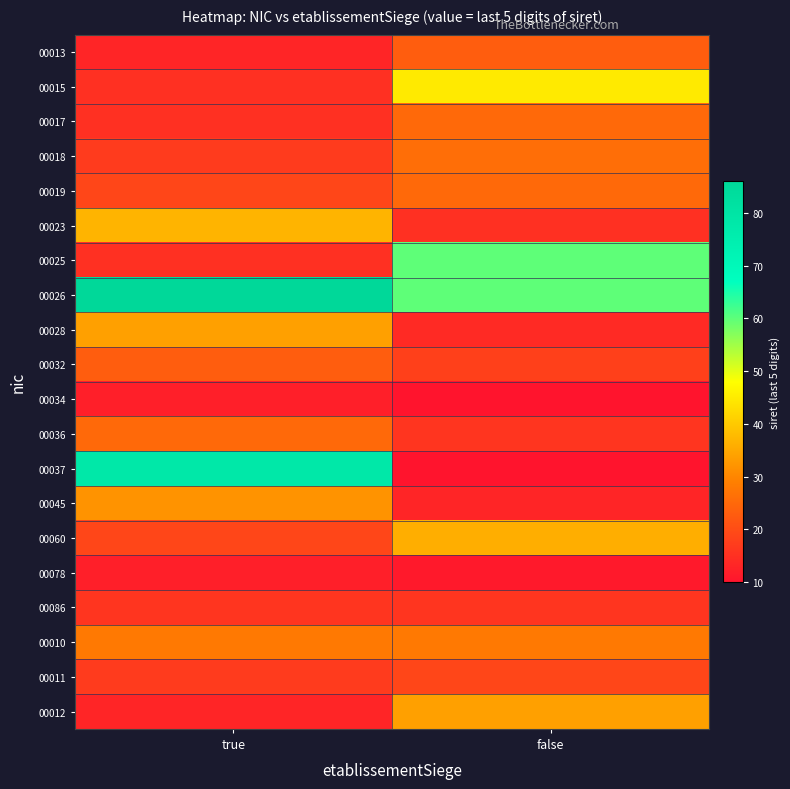

At which category is the sum across all series the highest?

true